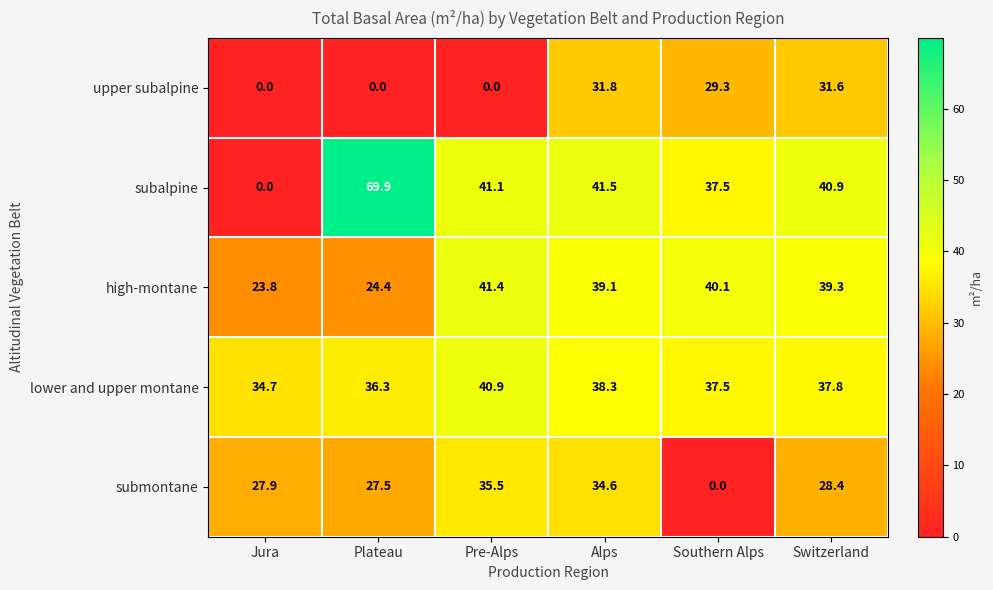

At which category is the sum across all series the highest?

Alps